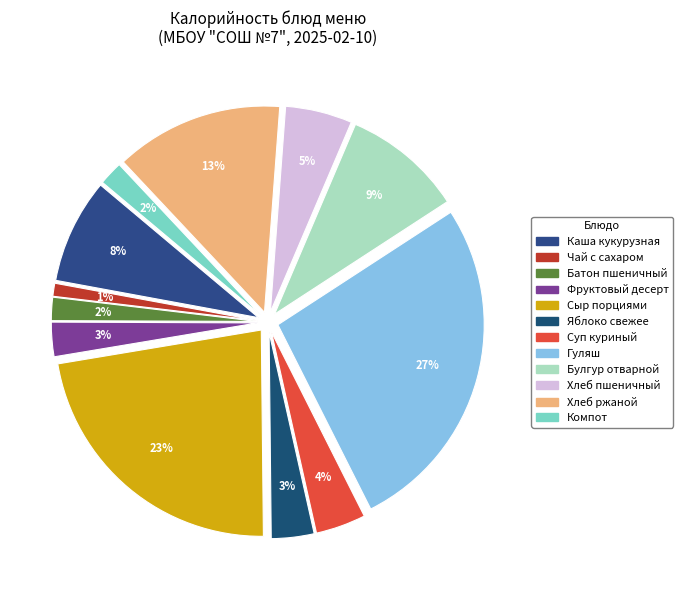

How many segments does this pie chart have?

12